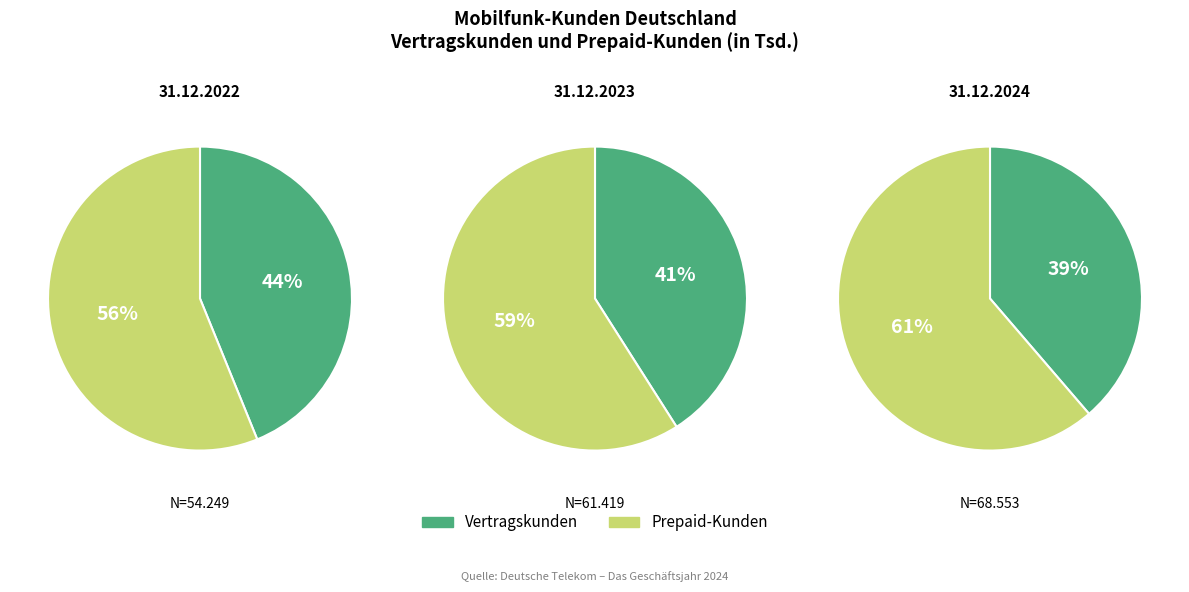

To the nearest percent, what is the combined percentage of Vertragskunden and Prepaid-Kunden?

100%